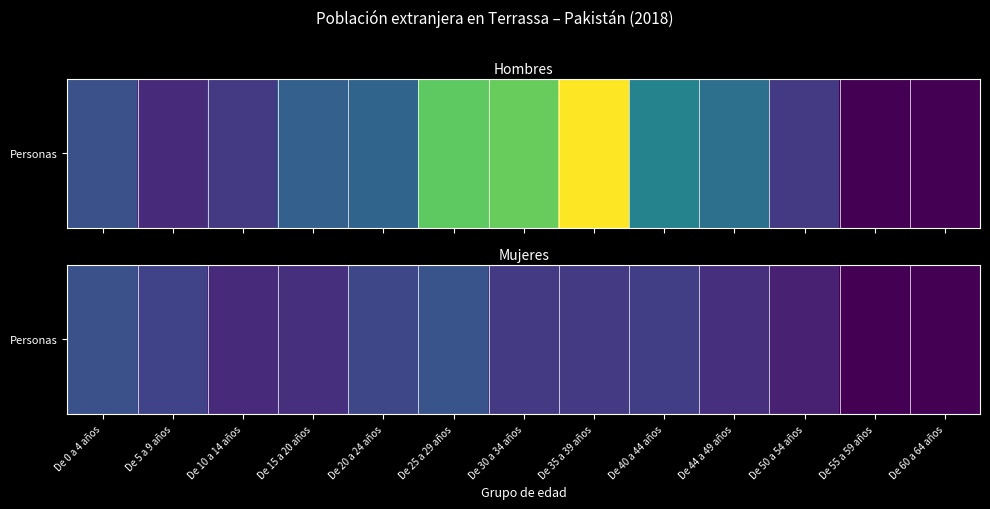

Which label corresponds to the smallest value in the chart?

De 55 a 59 años